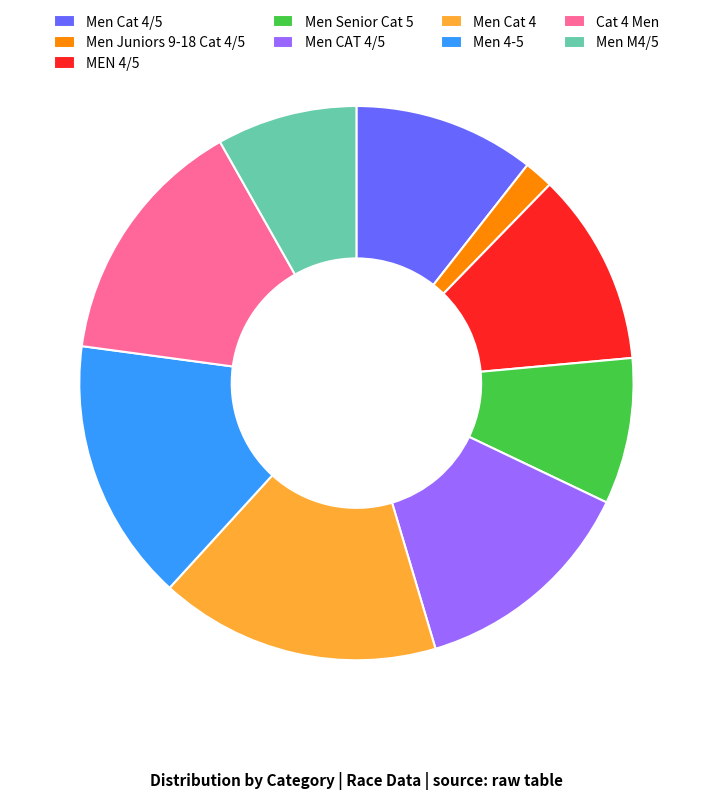

Between Men CAT 4/5 and Men Senior Cat 5, which is larger?

Men CAT 4/5